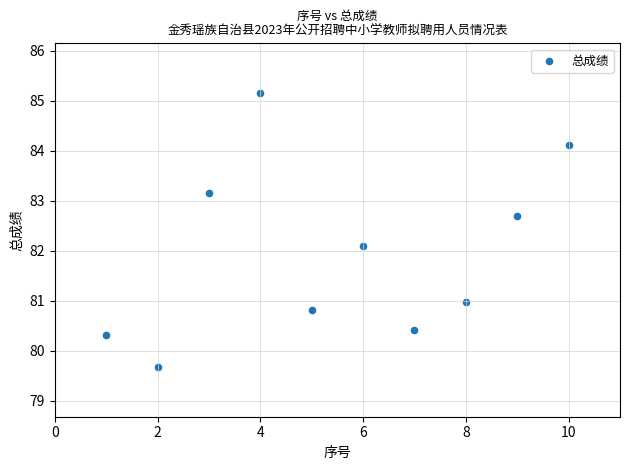

What Y value in the scatter plot is closest to 82?

82.1